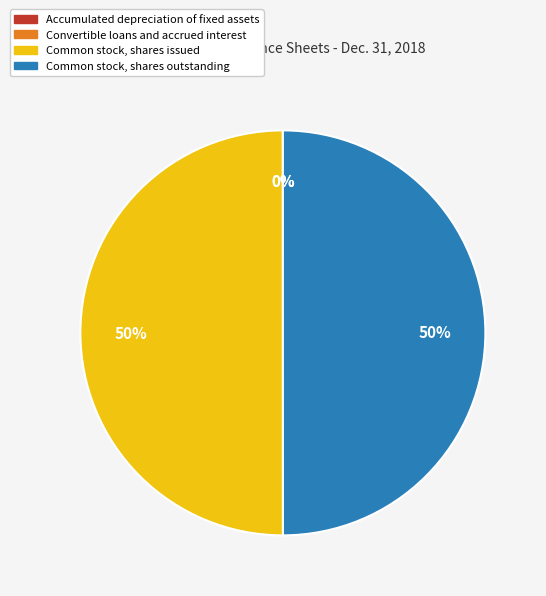

The Common stock, shares outstanding slice represents 50% of the pie. True or false?

True